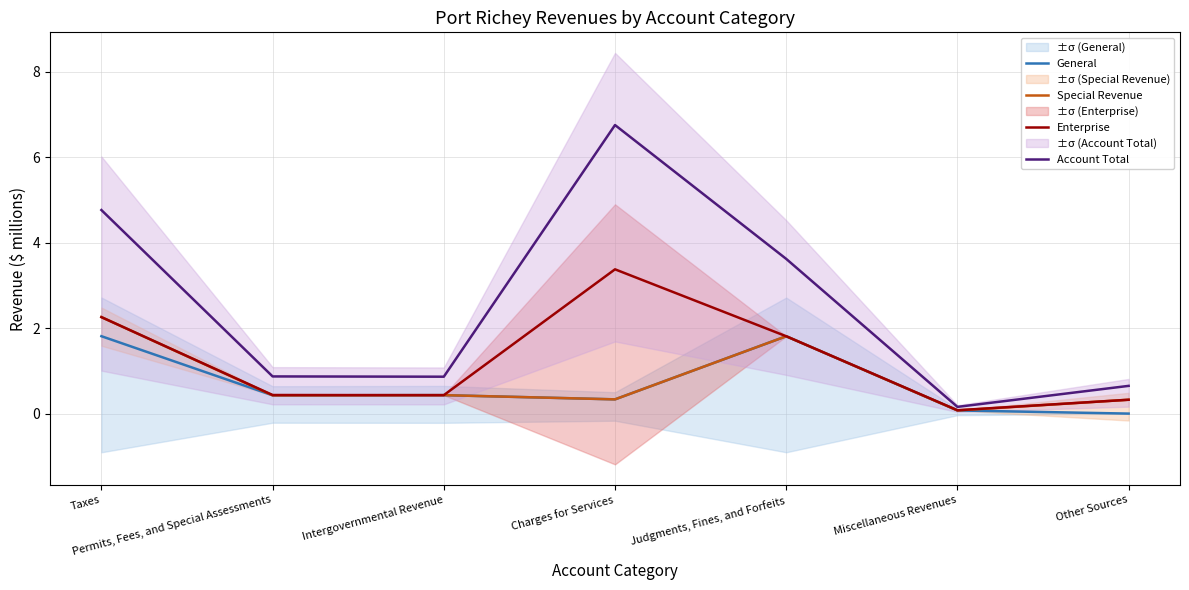

The Enterprise series shows 1.8 at Judgments, Fines, and Forfeits. True or false?

True